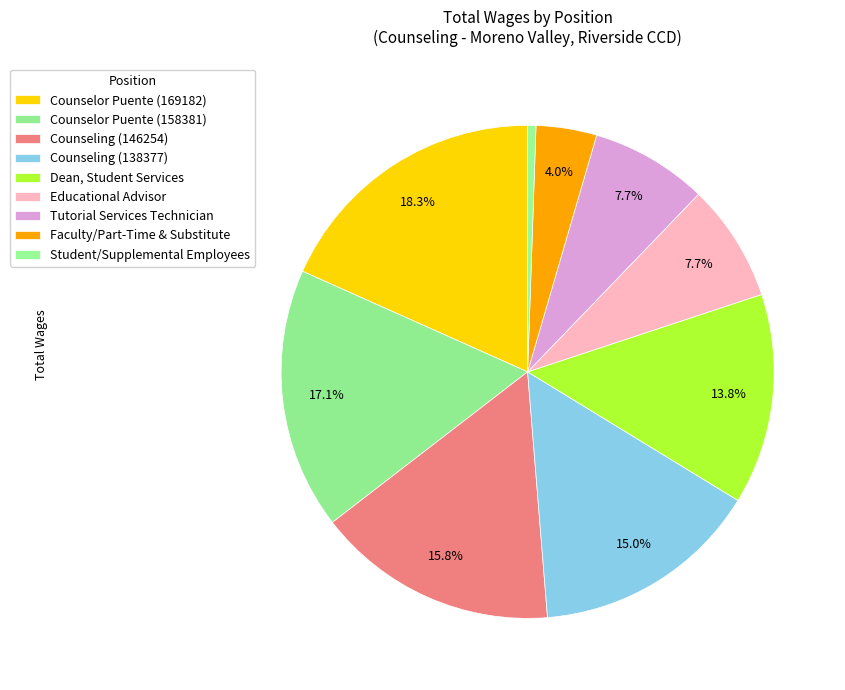

Count the number of slices in the pie.

9